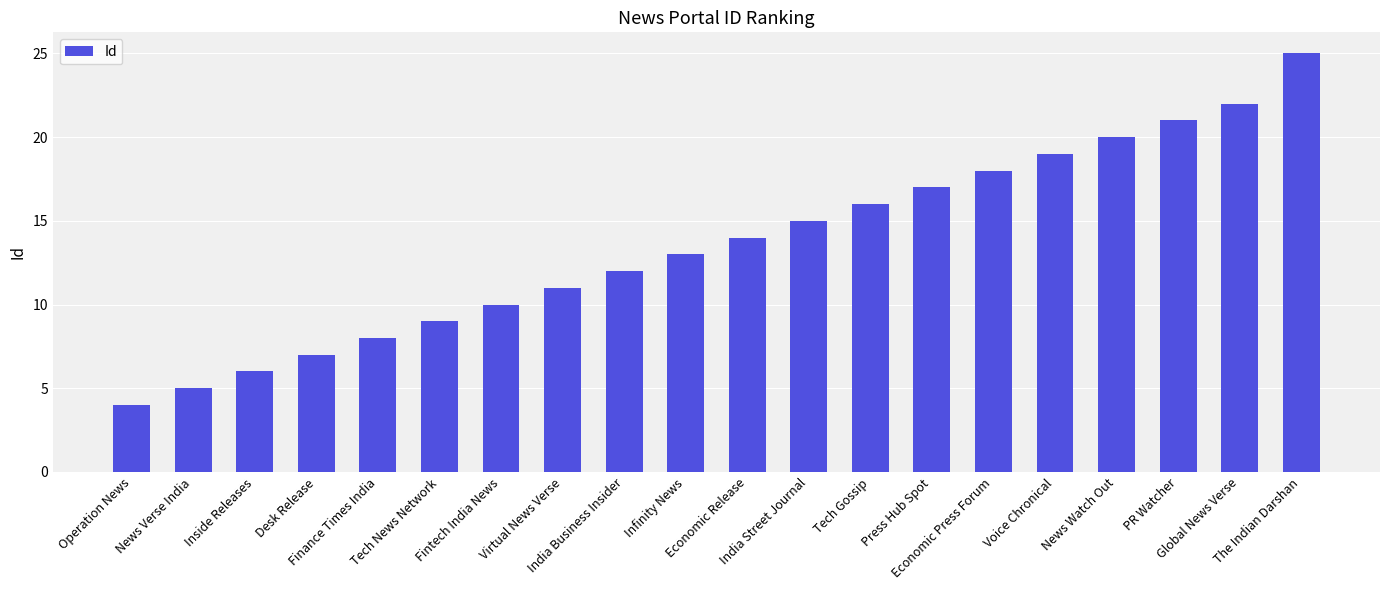

Is it true that the value at Tech News Network is 9?

True